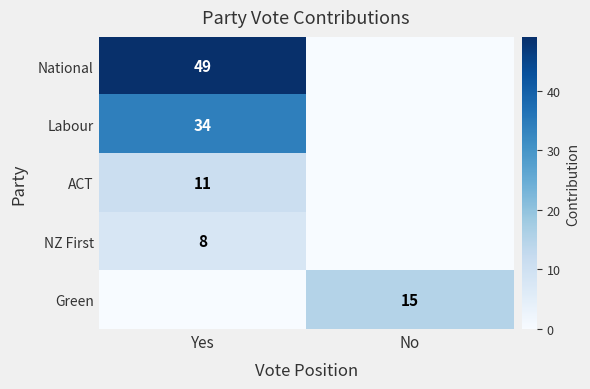

True or false: National has a value of 49 at Yes.

True